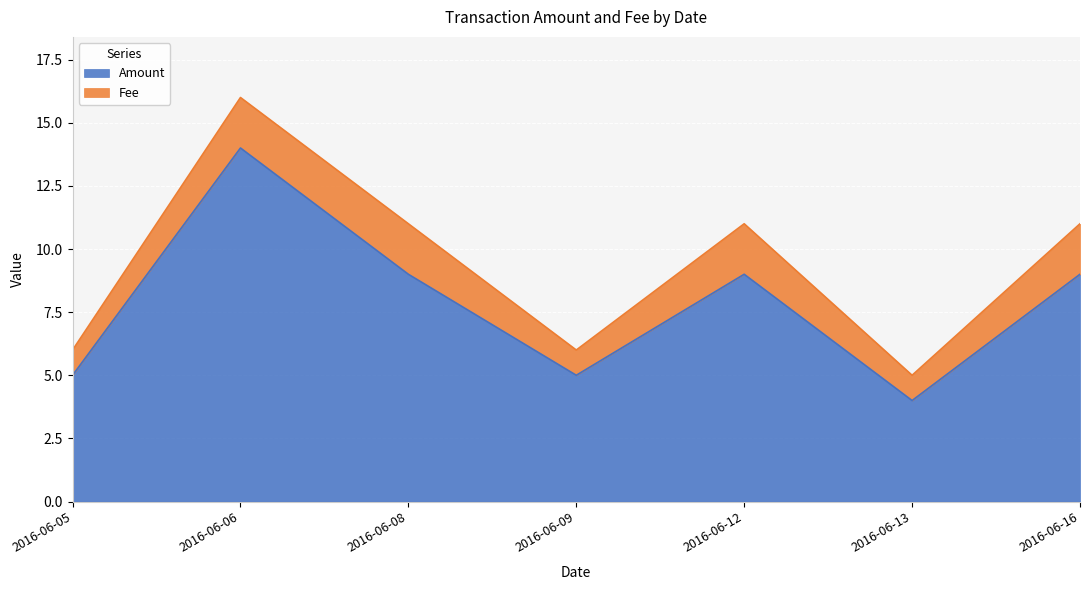

Rank the categories by value from highest to lowest.

2016-06-06, 2016-06-08, 2016-06-12, 2016-06-16, 2016-06-05, 2016-06-09, 2016-06-13